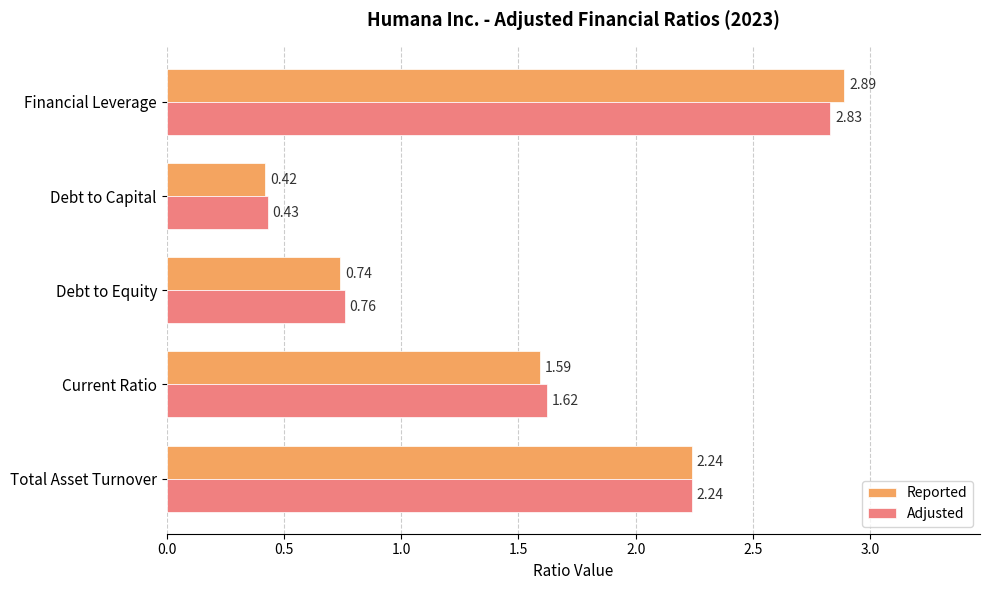

At how many categories does at least one series exceed 1?

3